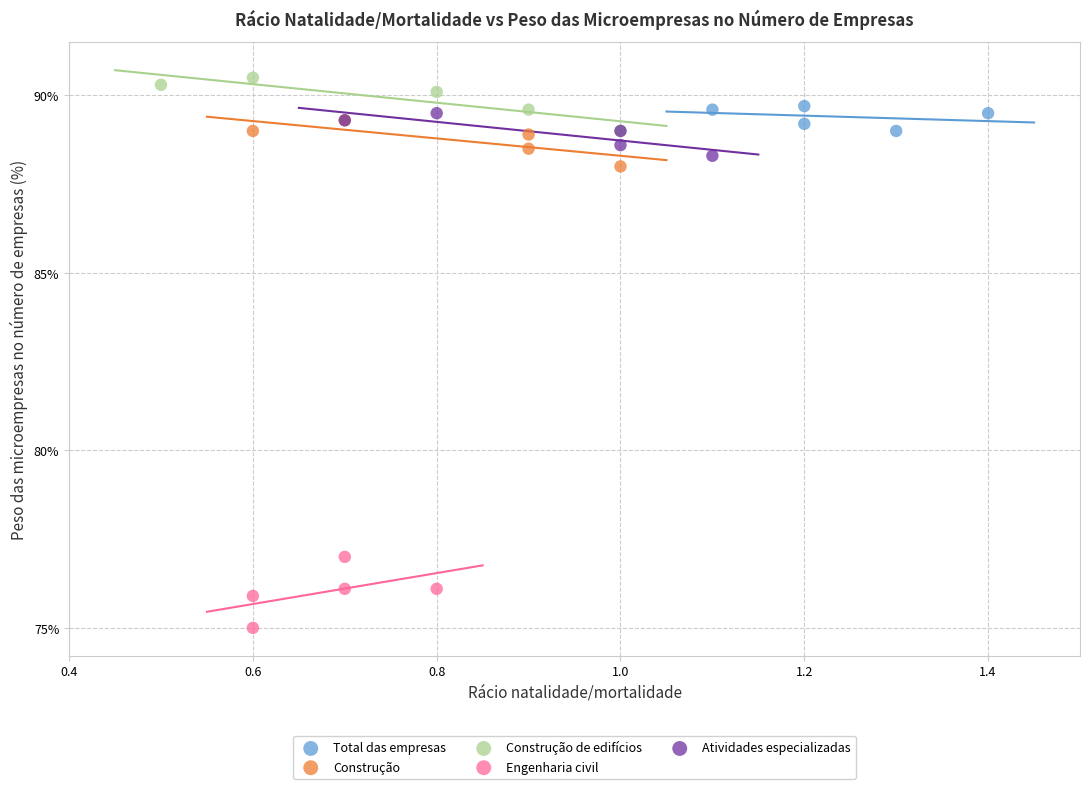

Which series reaches the minimum Y coordinate?

Engenharia civil